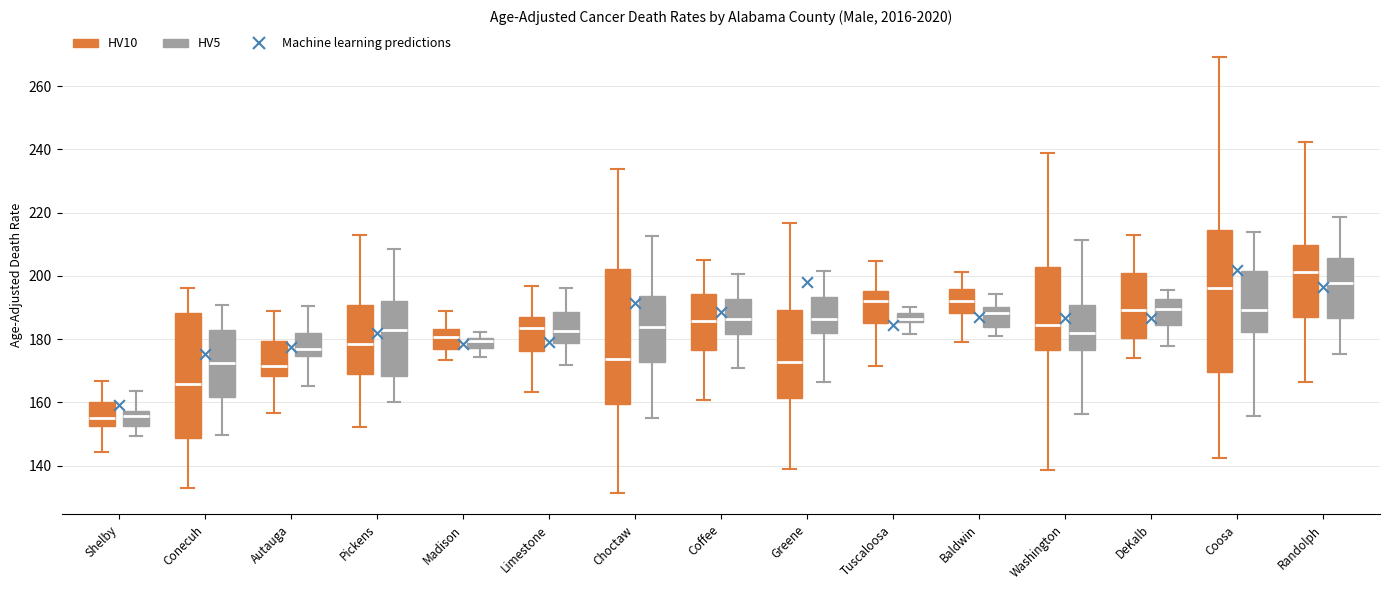

Where does the lower whisker of the box for Coffee (HV10) end on the y-axis? The values are not printed on the chart, so give them approximately, as read against the axis.

160